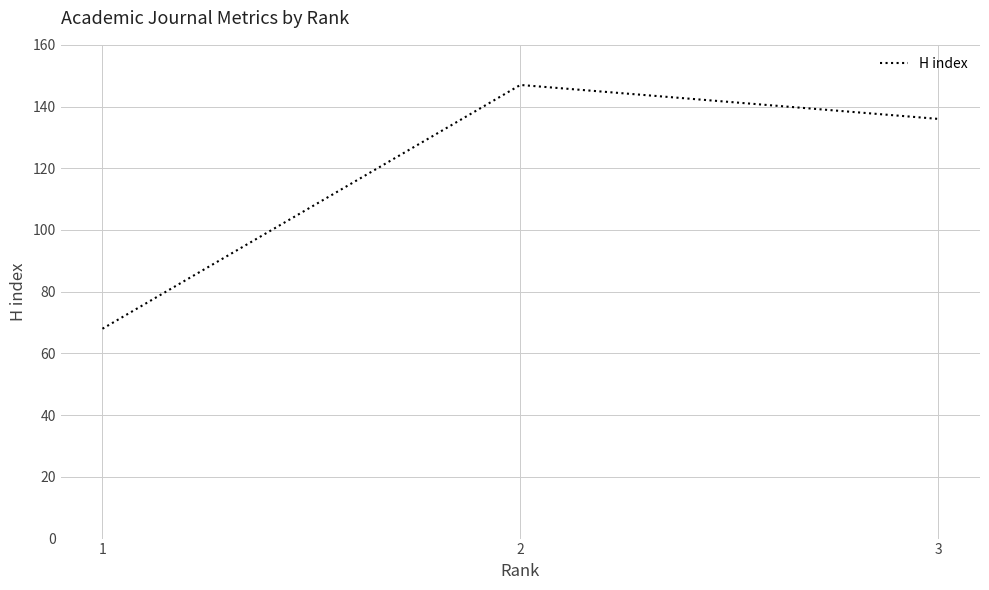

Reading left to right, extract all data points from this chart.

68	147	136